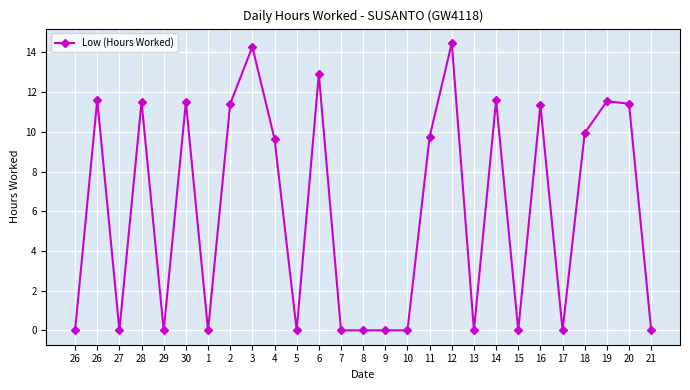

Where is the first local maximum?

26